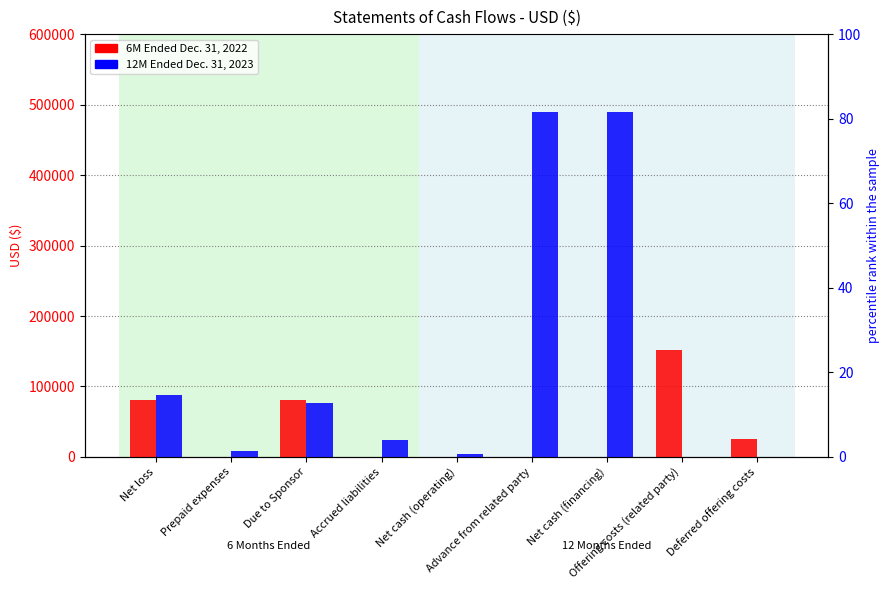

How many categories are shown in the chart?

9